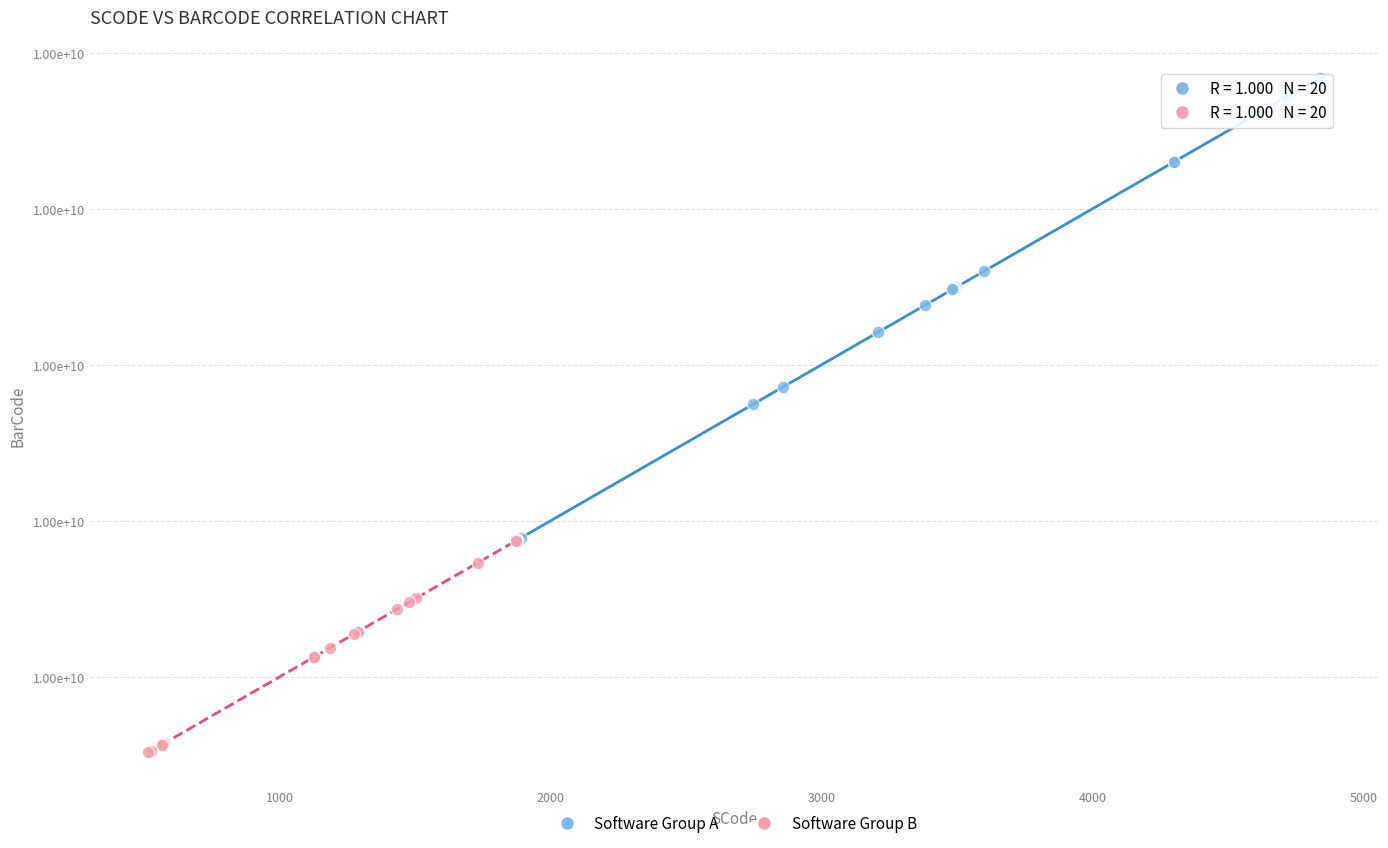

Which series contains the lowest Y value?

Software Group B